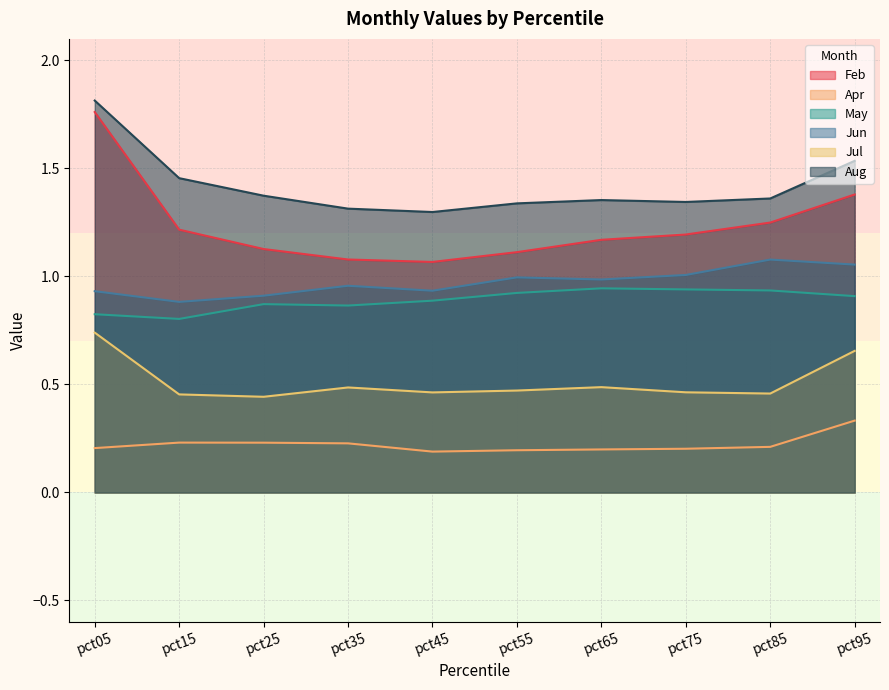

Does the chart display data point markers on the line(s)?

No